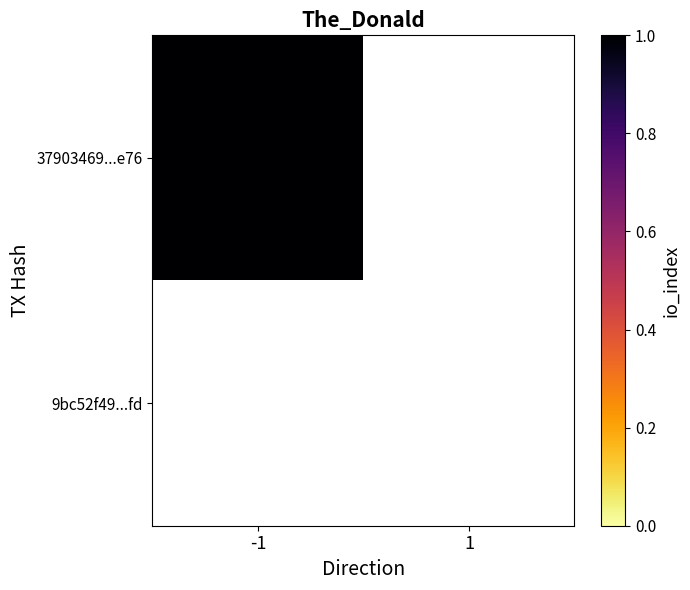

The value of 37903469f9d26875f6a0cd4ddee6e8934167e76 at -1 is 1. True or false?

True